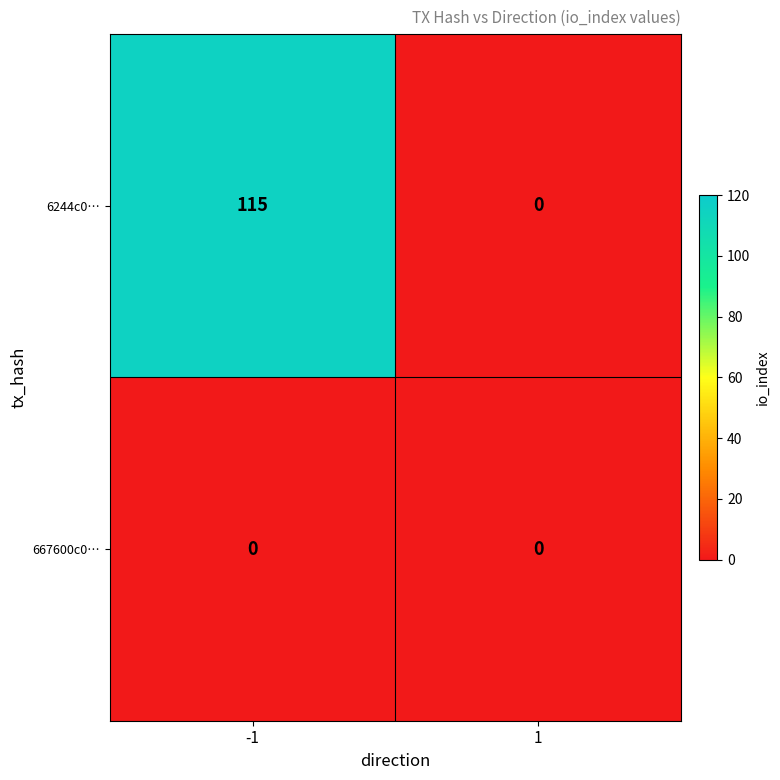

The value of 6244c0… at 1 is 0. True or false?

True